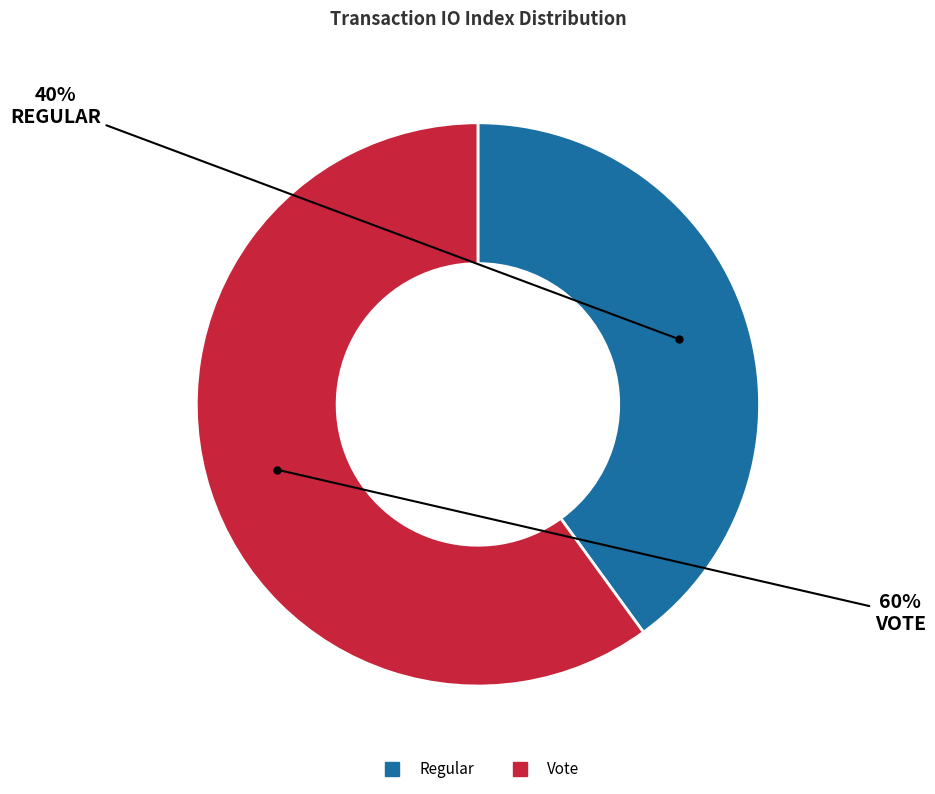

Do Vote and Regular together represent more than half of the pie?

Yes